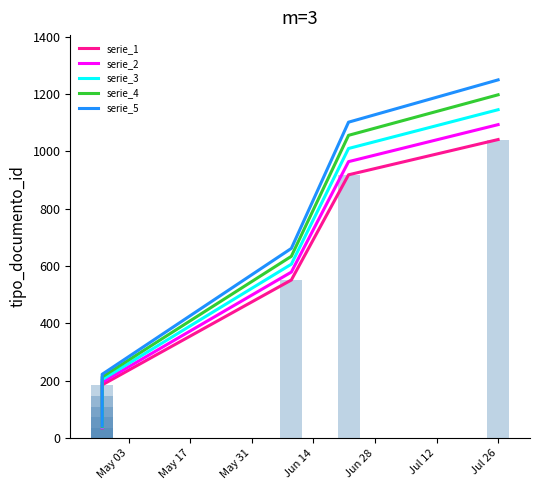

What are all the series names shown in the legend?

serie_1, serie_2, serie_3, serie_4, serie_5